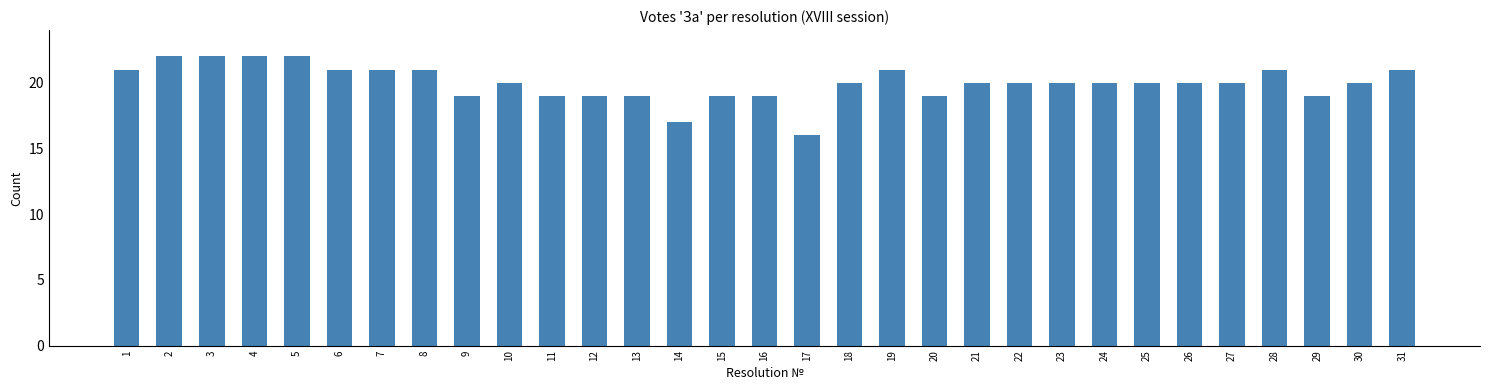

How many distinct data groups are displayed?

1